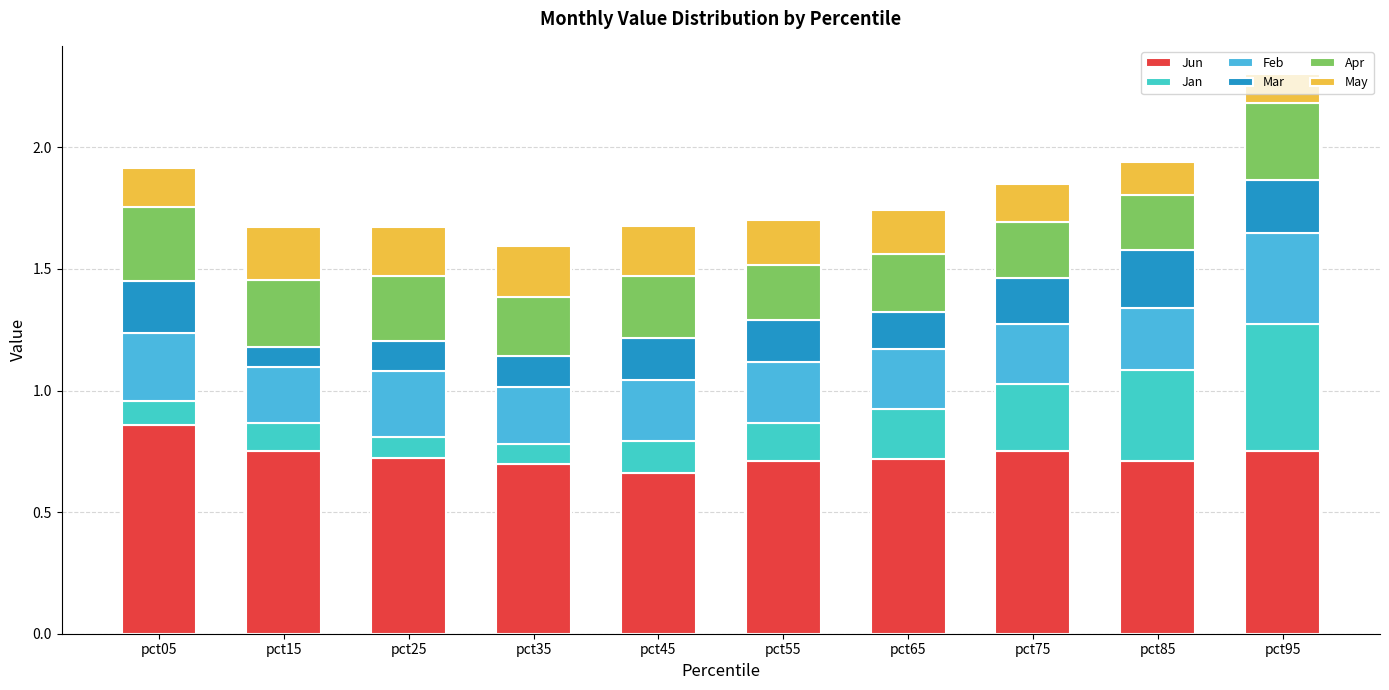

Where is Jun nearest to the value 0?

pct45